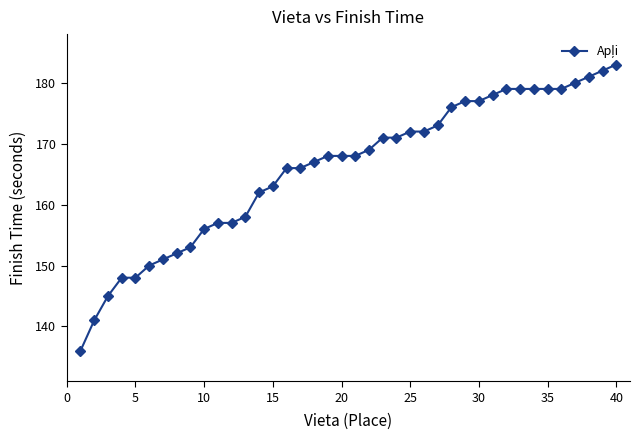

How many data points does each series have?

40